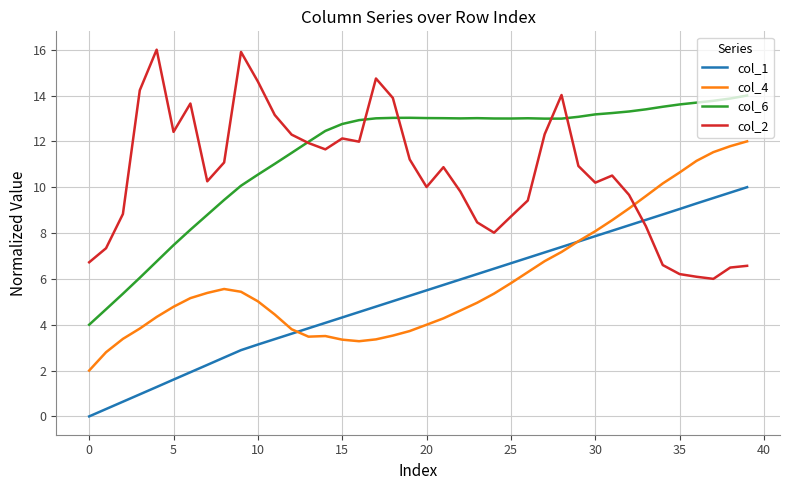

True or false: col_4 and col_2 intersect in this chart.

True